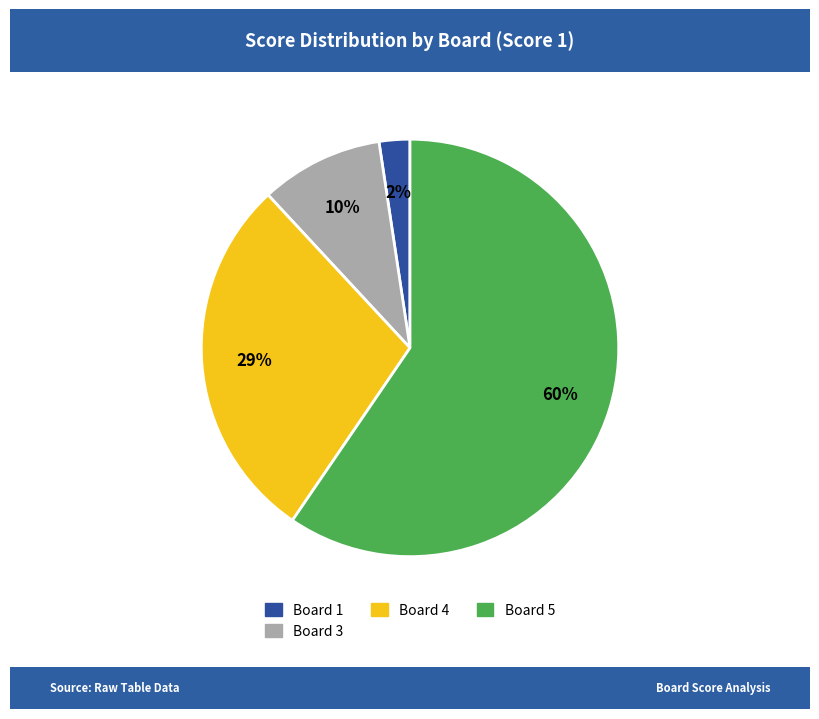

Does any single category account for the majority?

Yes